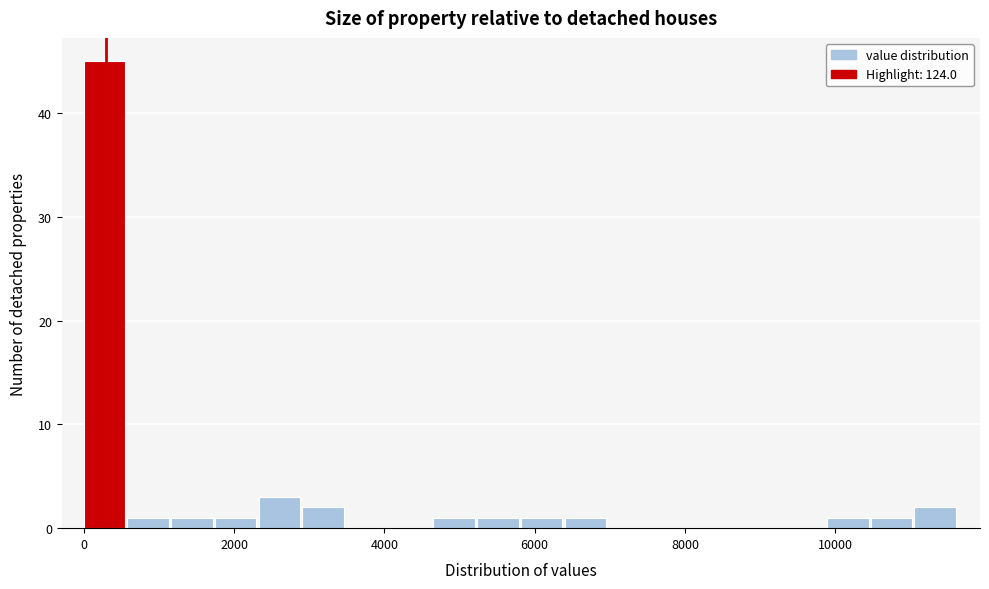

Around what value on the x-axis is the tallest bar? Give the approximate position of its centre, as read against the axis.

200